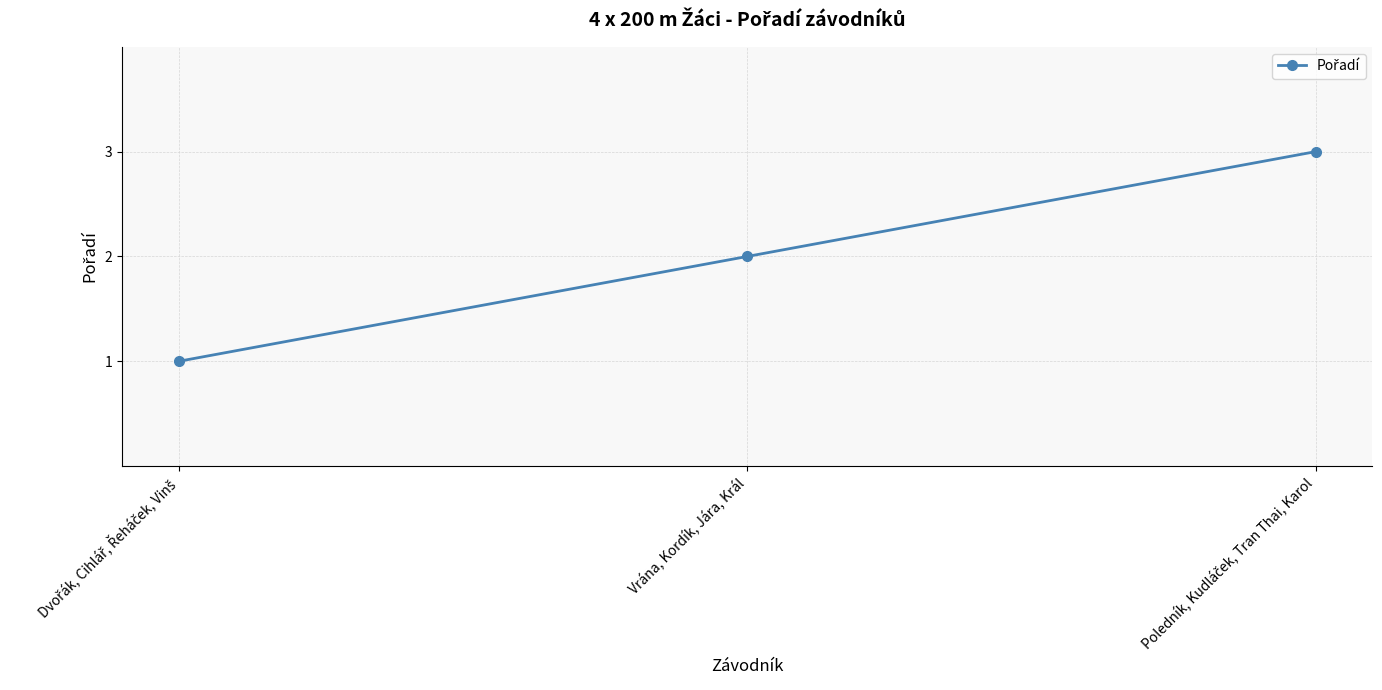

What is the greatest value displayed?

3